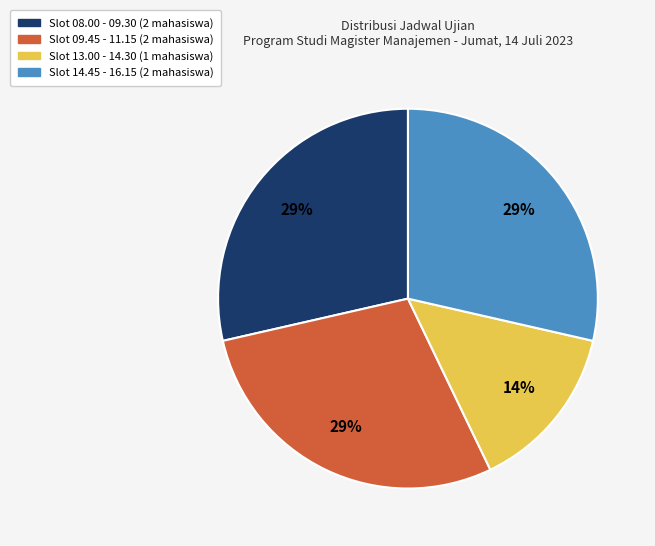

To the nearest percent, what is the average slice percentage?

25%